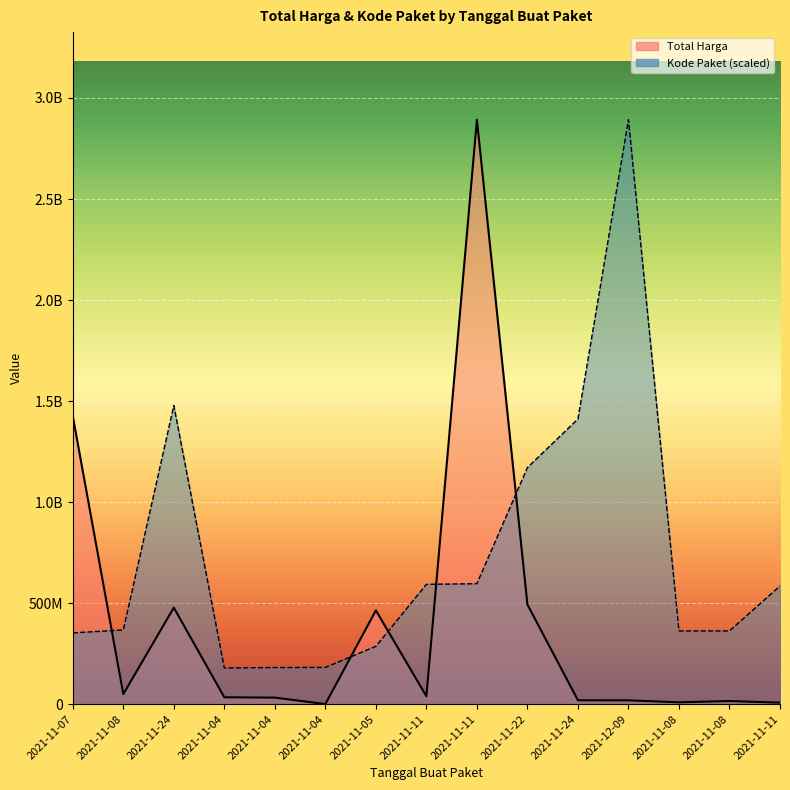

What value does the Kode Paket series have at 2021-11-24?

1477840024.8